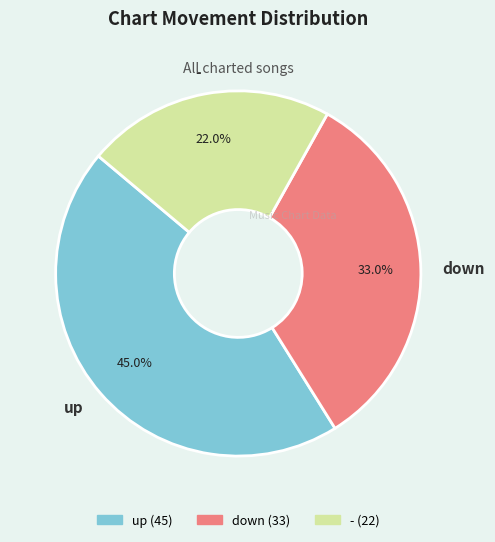

What is the ratio of the value at up to the value at -?

2.0